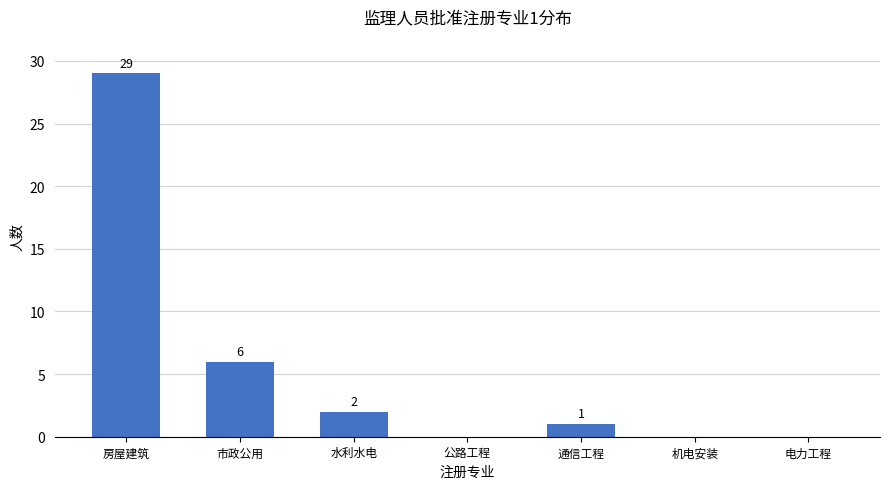

The value at 水利水电 is 2. True or false?

True